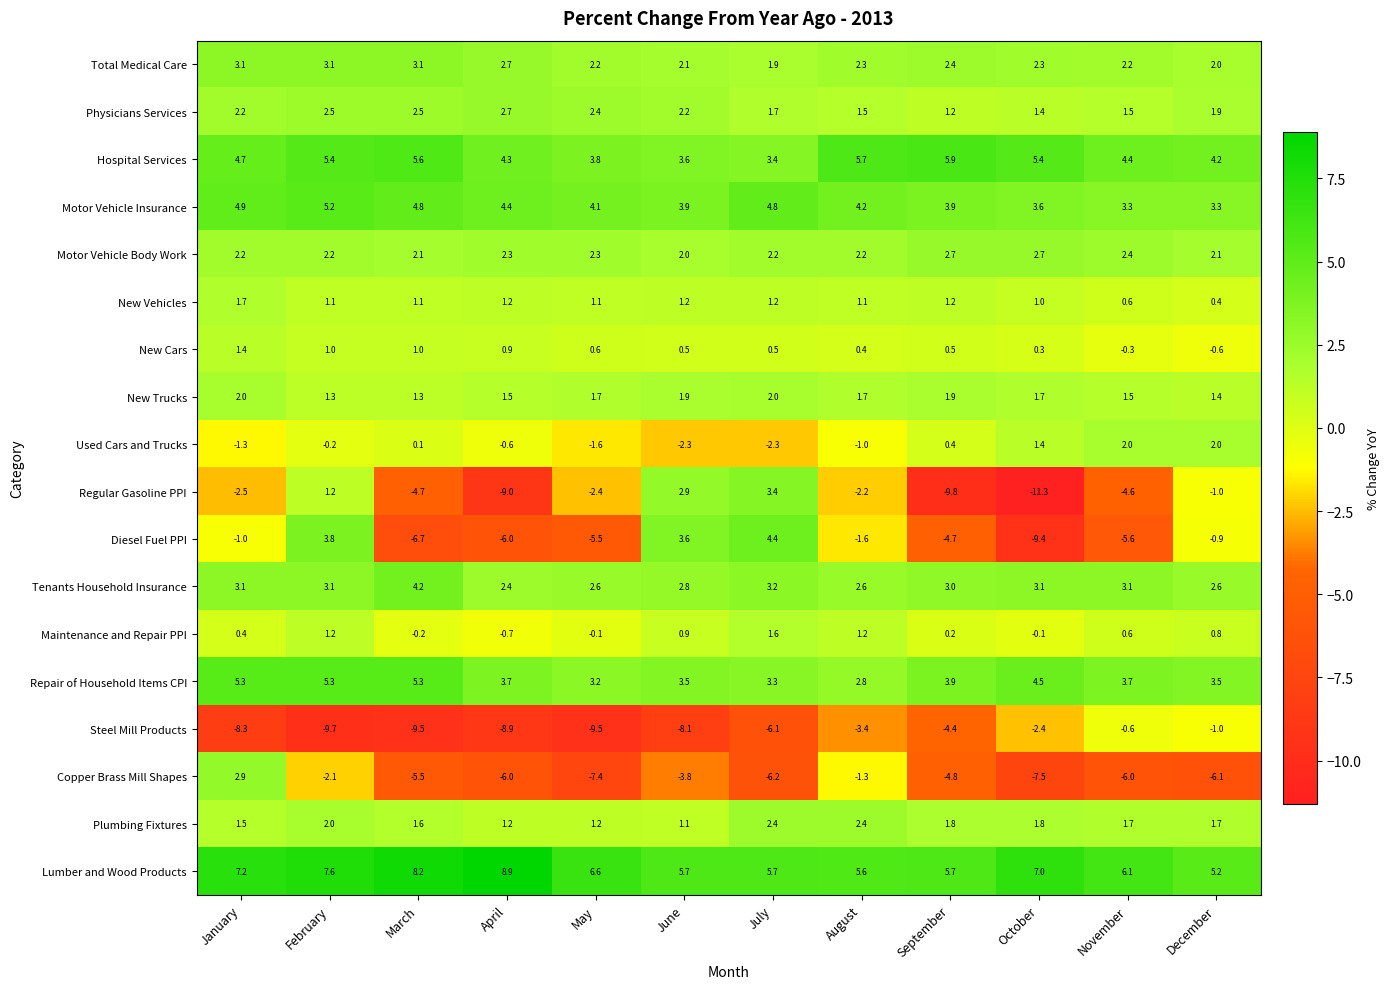

How many data points in New Cars are less than 0?

2